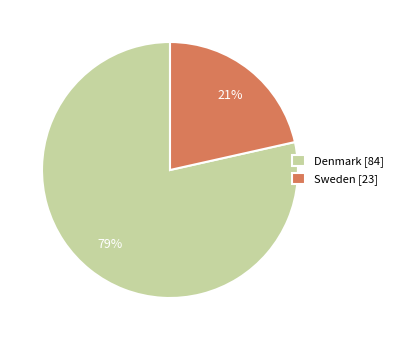

To the nearest percent, what is the average slice percentage?

50%